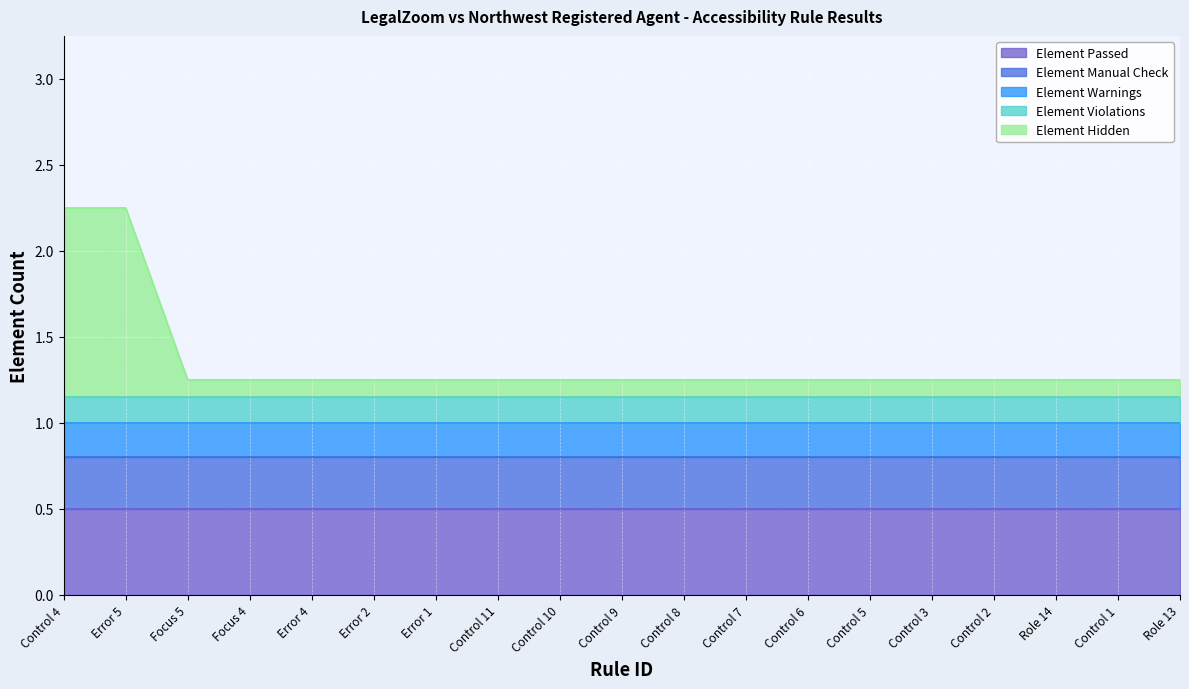

Which category has the lowest value in the Element Violations series?

Control 4